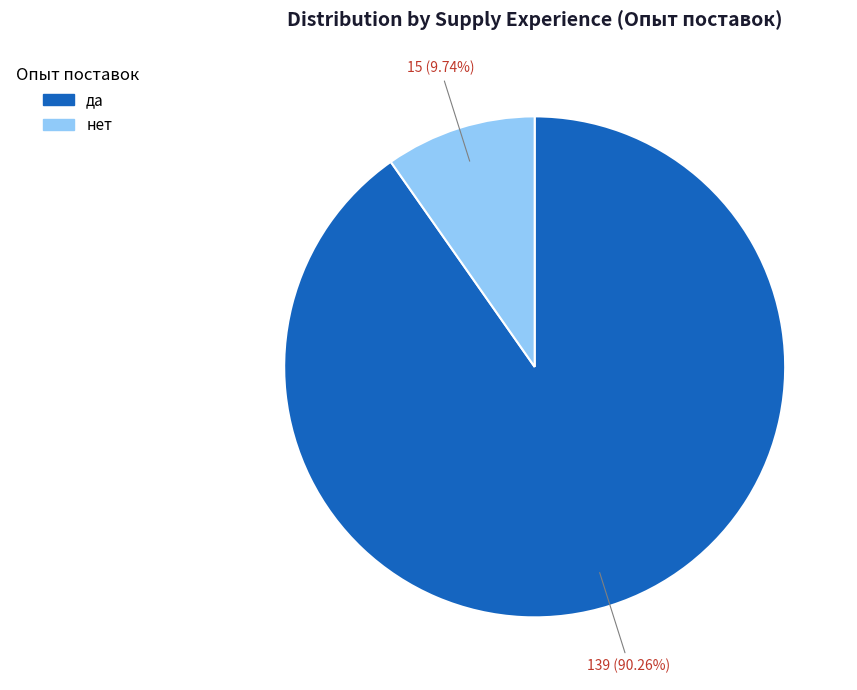

Which category has the smallest portion of the pie?

нет